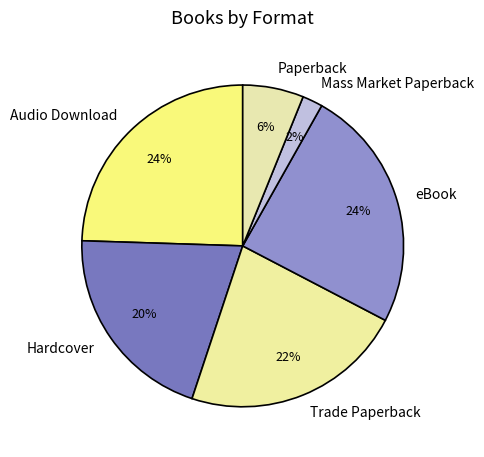

Is the sum of Mass Market Paperback and Hardcover greater than half?

No